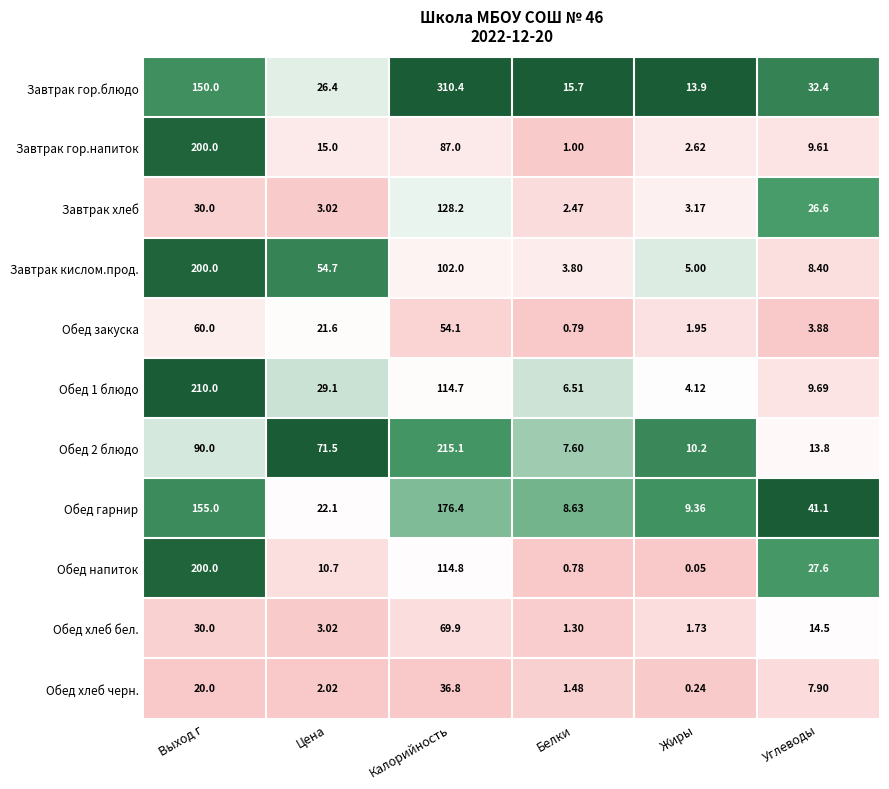

At which label does Завтрак хлеб reach its peak?

Калорийность